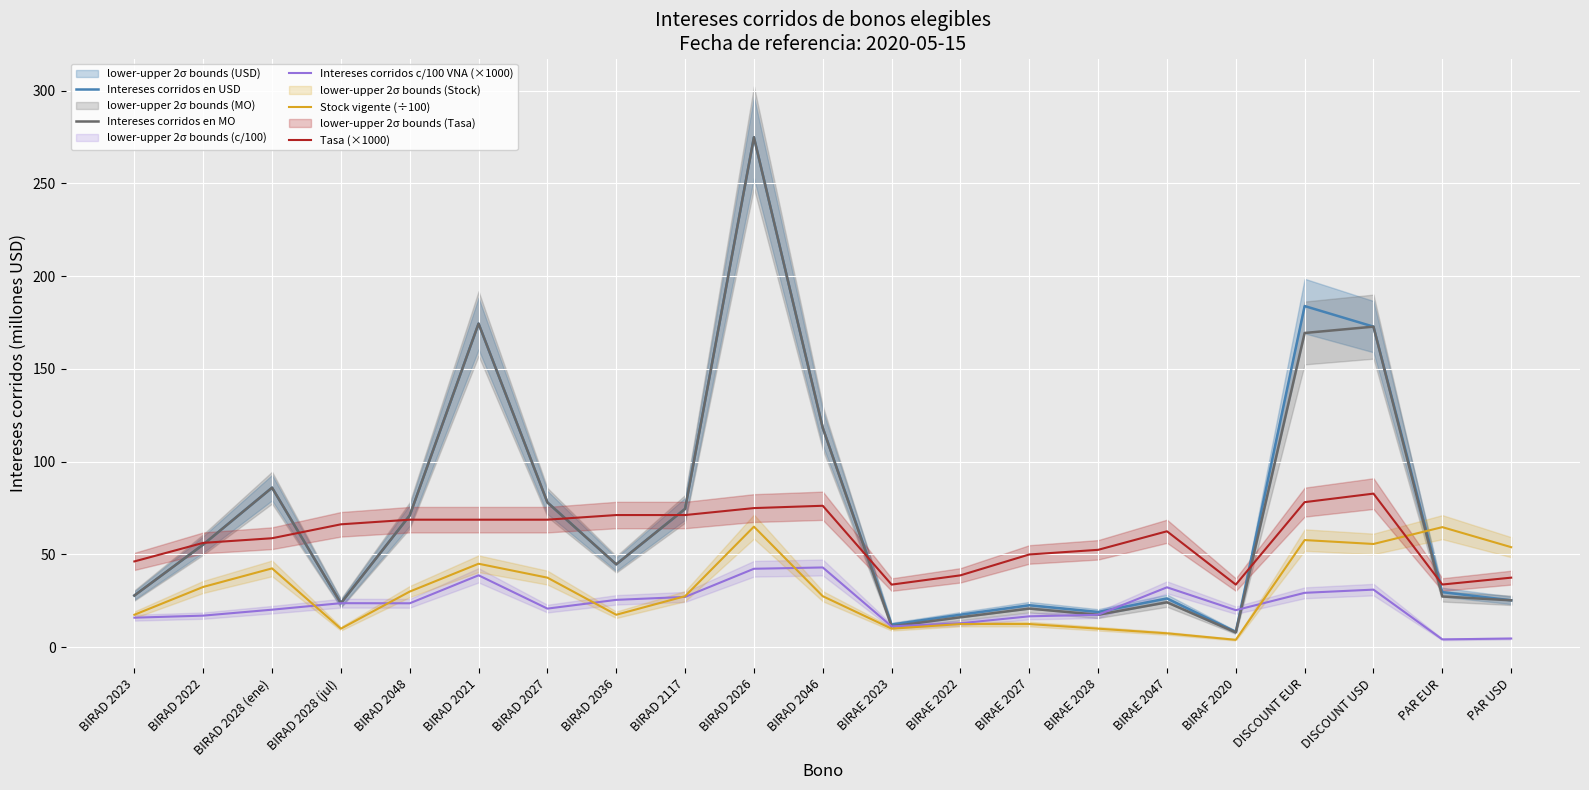

What is the label of the 18th point from the right?

BIRAD 2028 (jul)